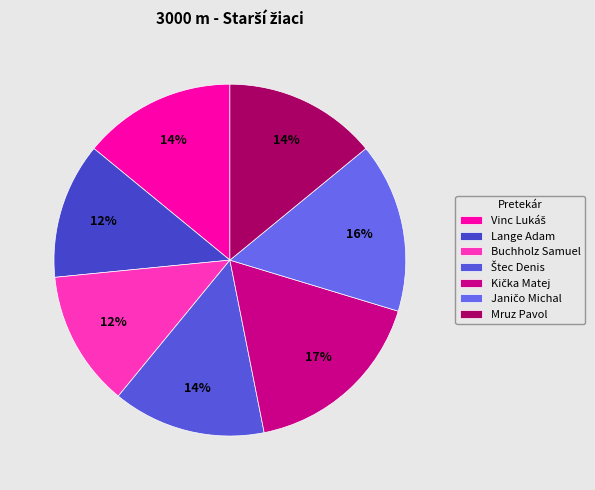

Count the number of slices in the pie.

7